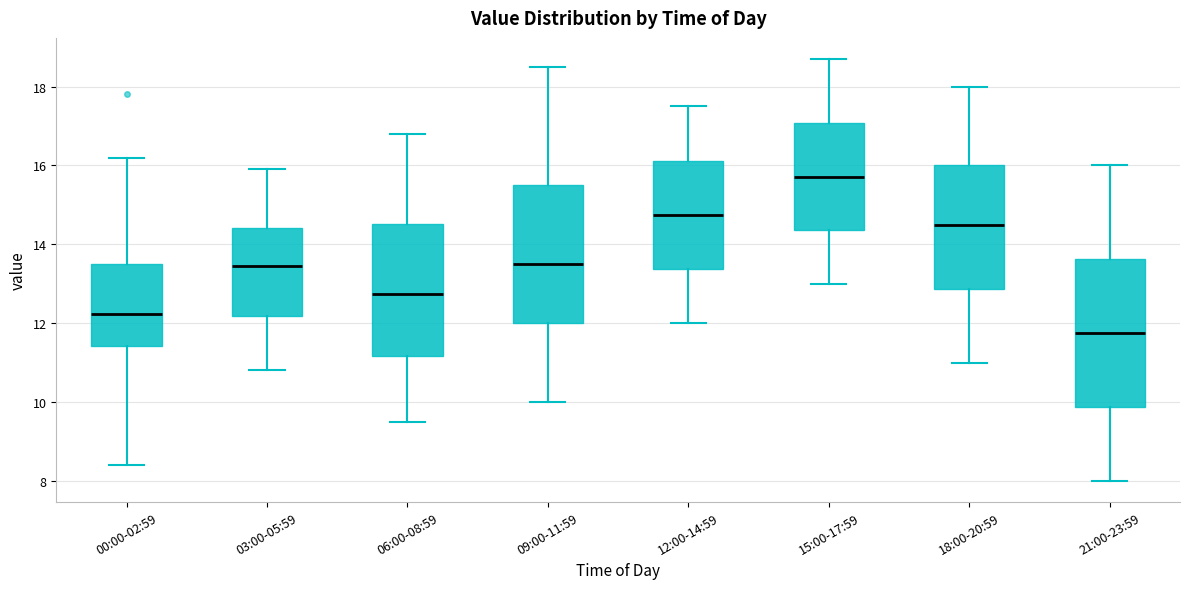

Which box's median line is the lowest?

21:00-23:59